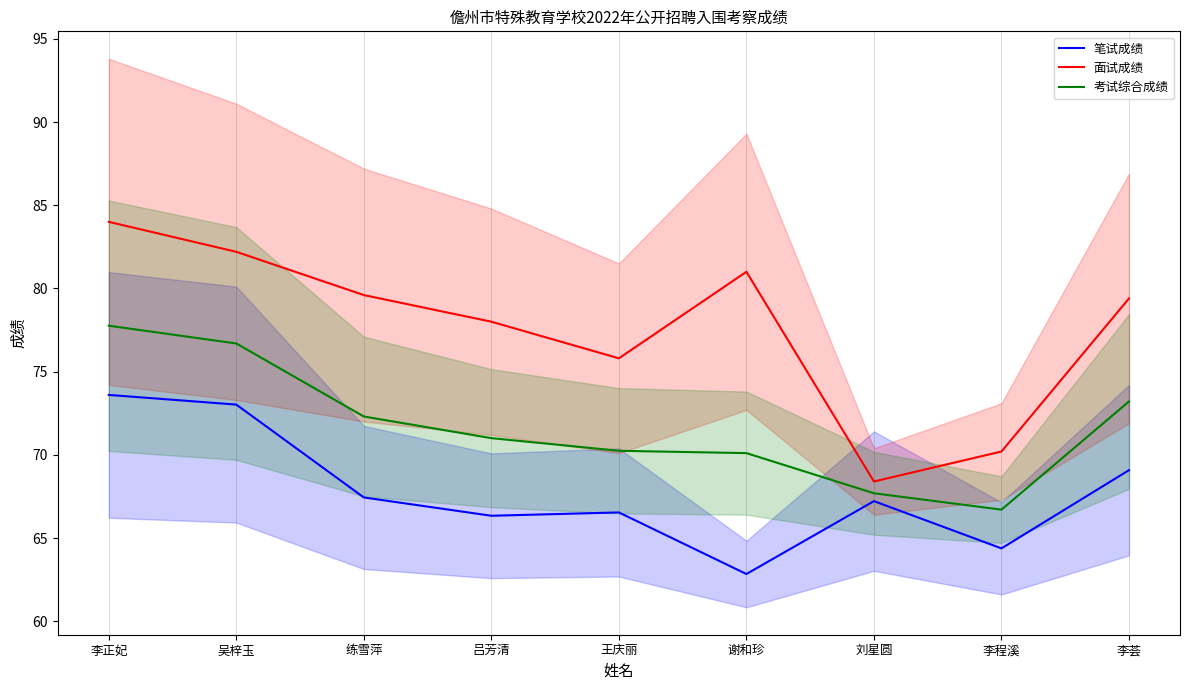

At which label does 笔试成绩 first exceed 67?

李正妃